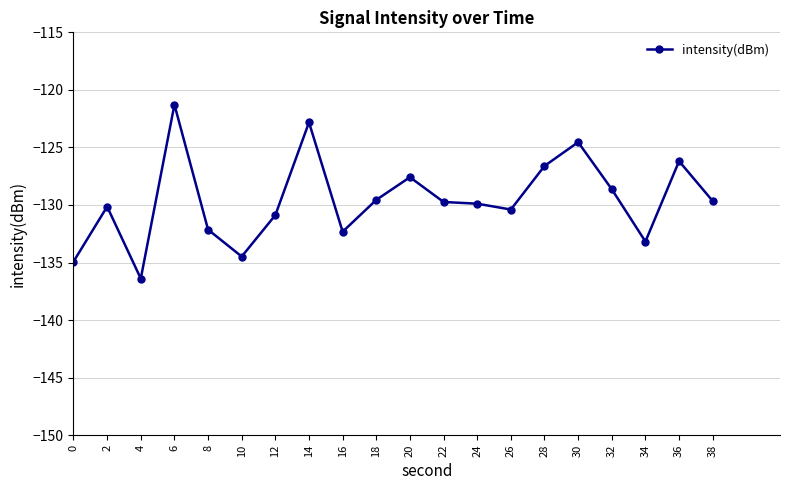

Rank the categories by value from highest to lowest.

6, 14, 30, 36, 28, 20, 32, 18, 38, 22, 24, 2, 26, 12, 8, 16, 34, 10, 0, 4